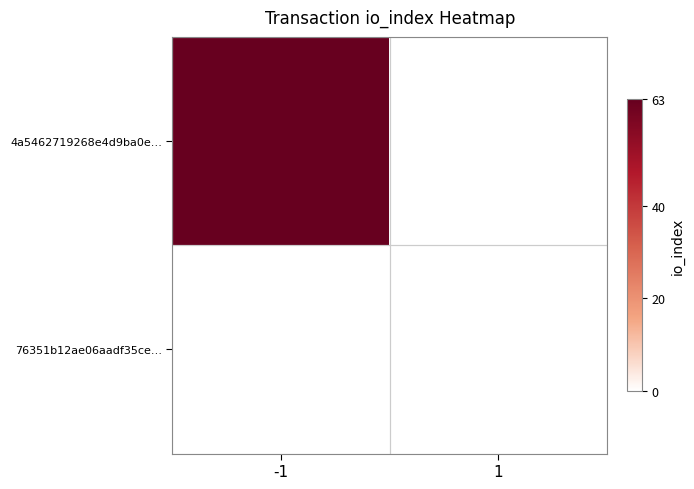

Rank the series by their maximum value, from lowest to highest.

76351b12ae06aadf35ced5bae21687cd078126e, 4a5462719268e4d9ba0e9bdcae77c8a5805e44e